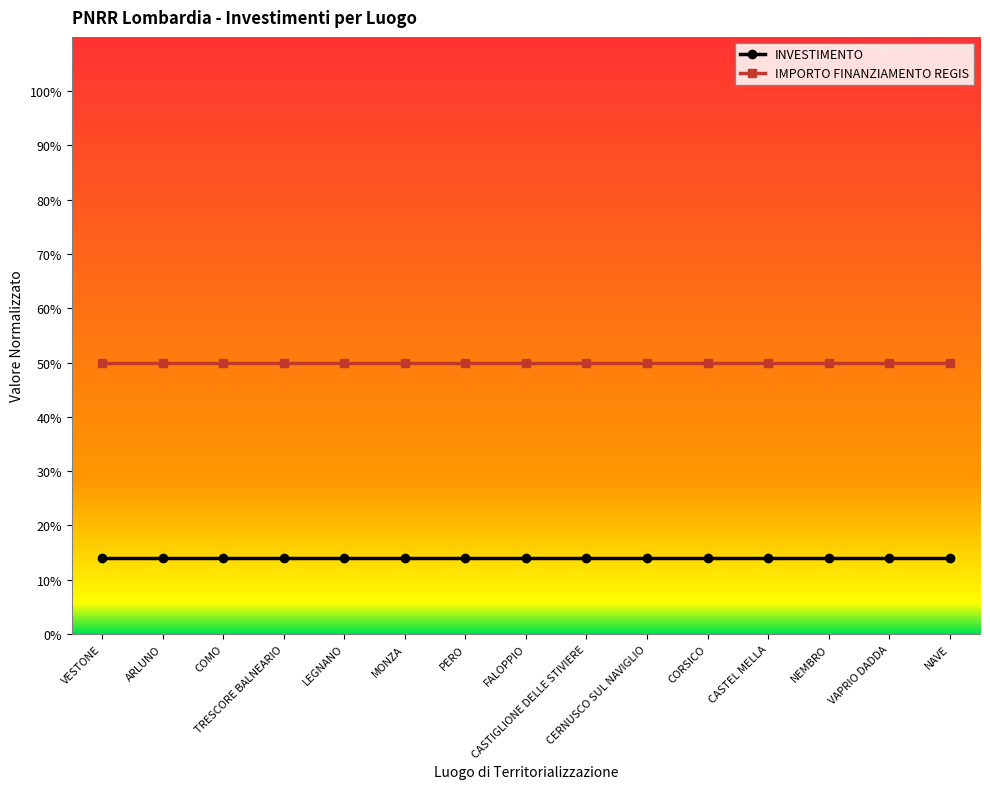

True or false: INVESTIMENTO has a value of 22 at MONZA.

False